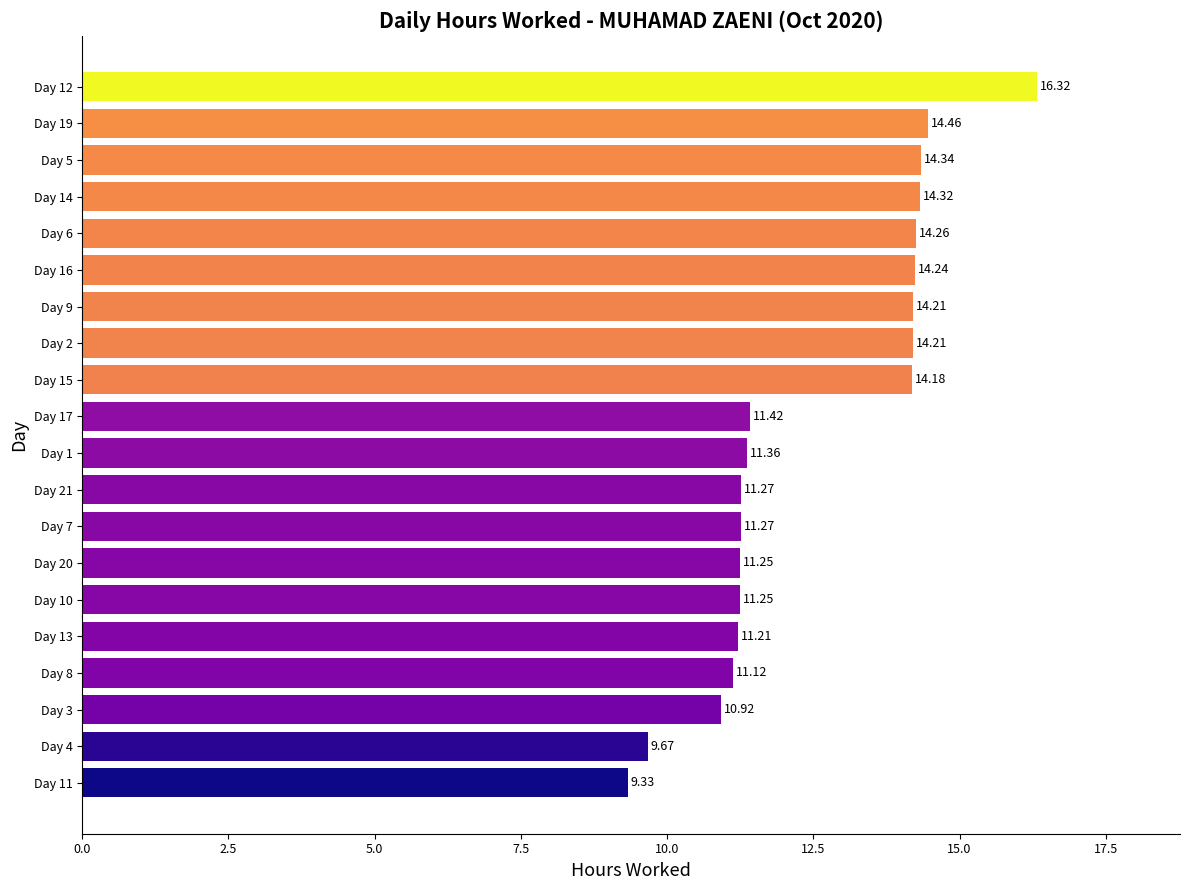

Approximately how many times larger is the value at Day 13 compared to Day 21?

1.0